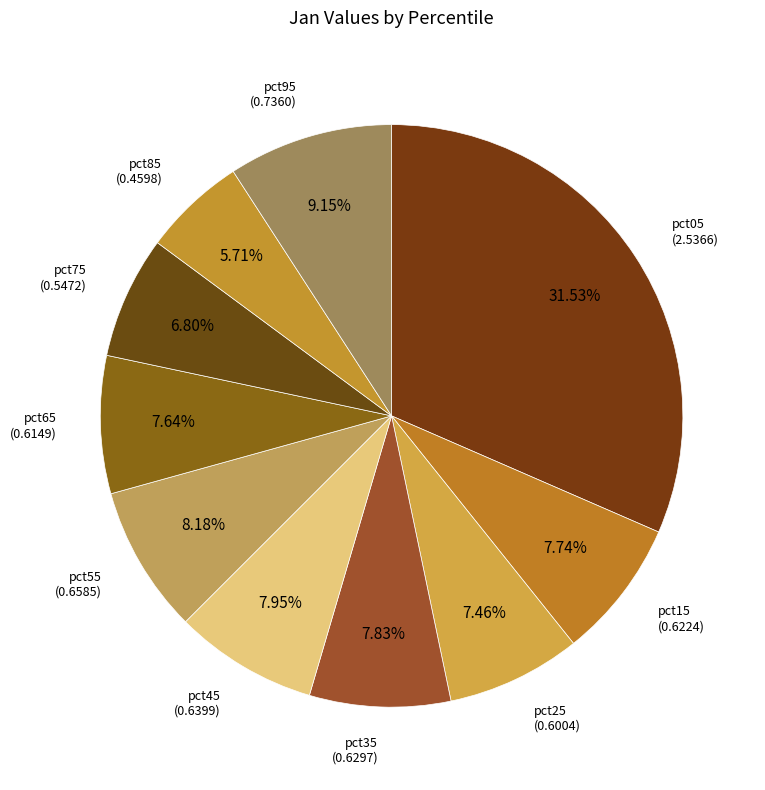

Count the number of slices in the pie.

10